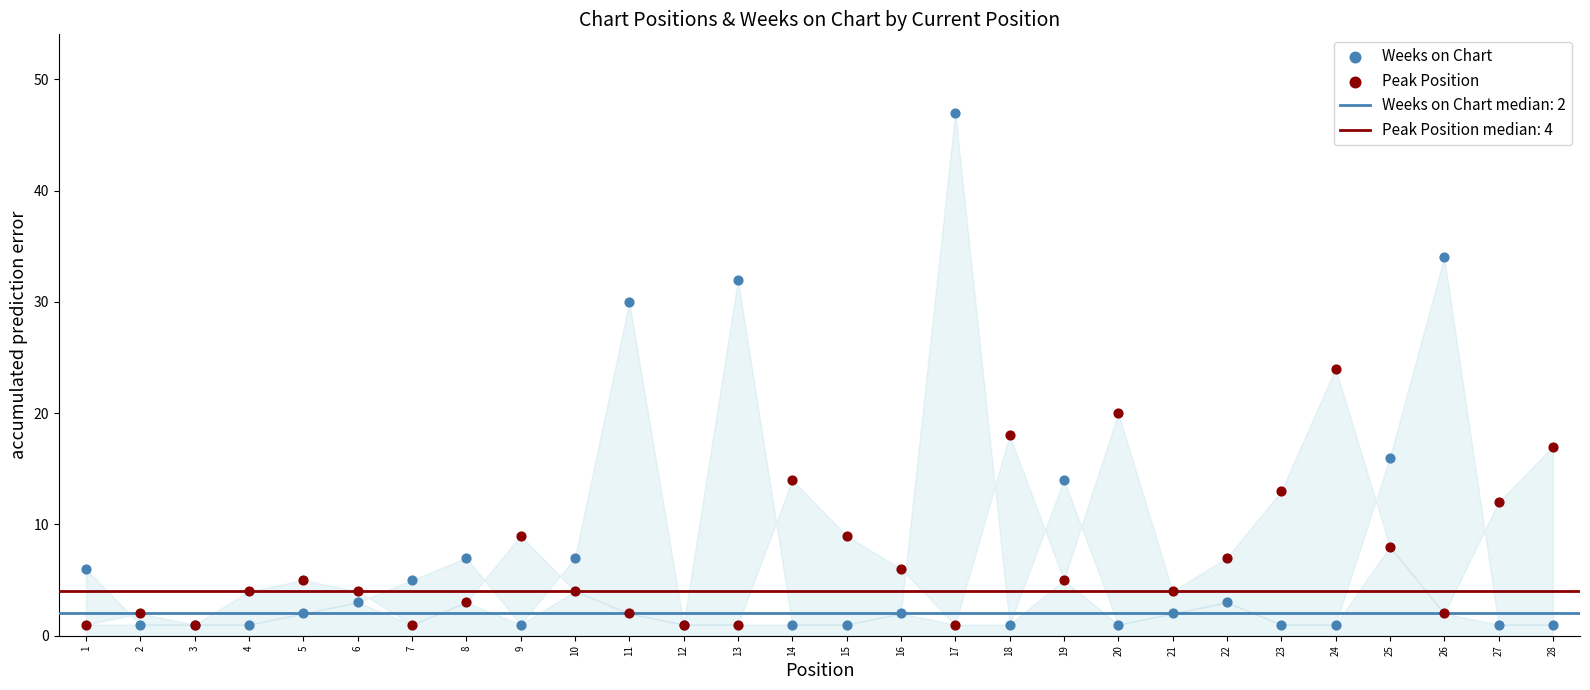

What is the X range (max minus min) for the scatter plot?

27